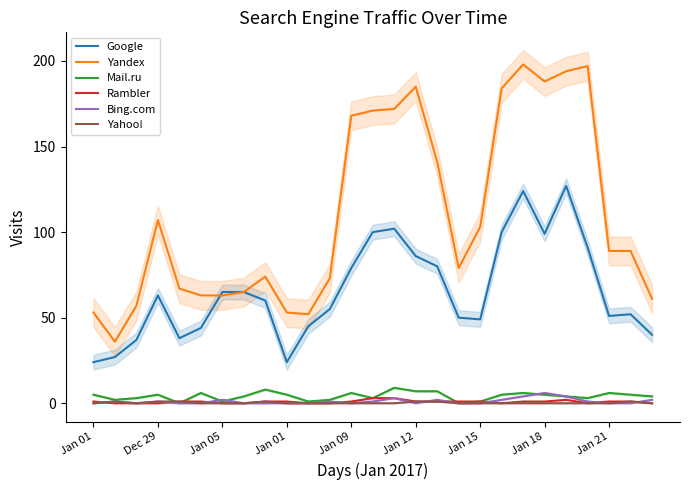

Does the chart display data point markers on the line(s)?

No